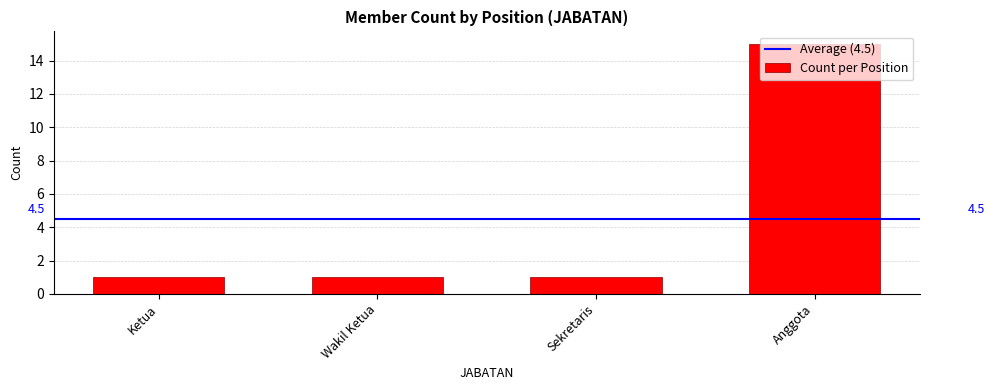

How many bars are there in total?

4